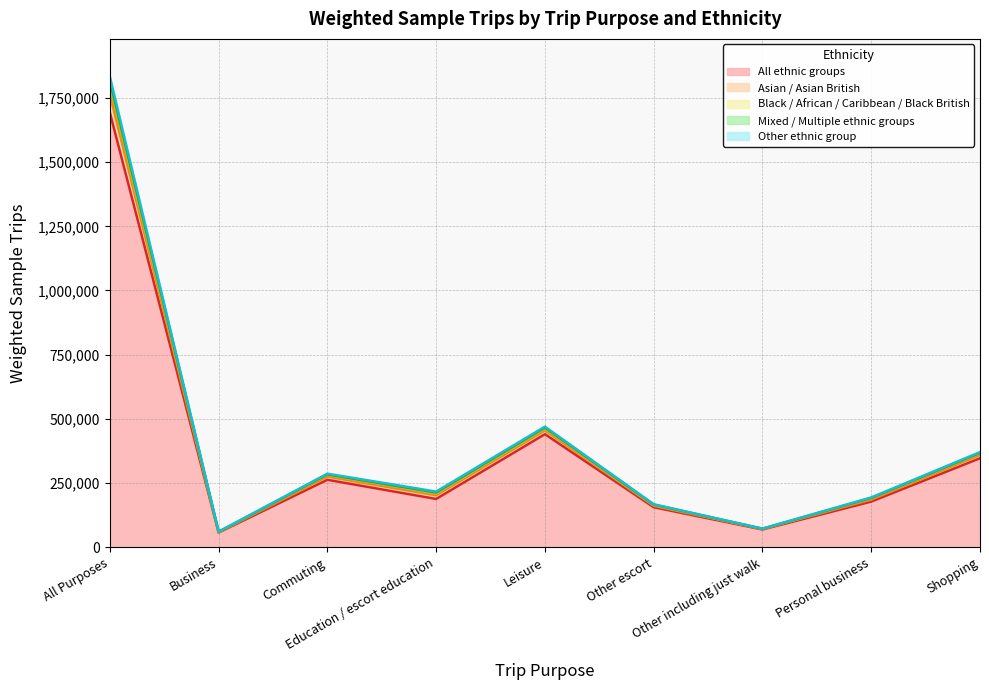

True or false: Mixed / Multiple ethnic groups and All ethnic groups intersect in this chart.

False